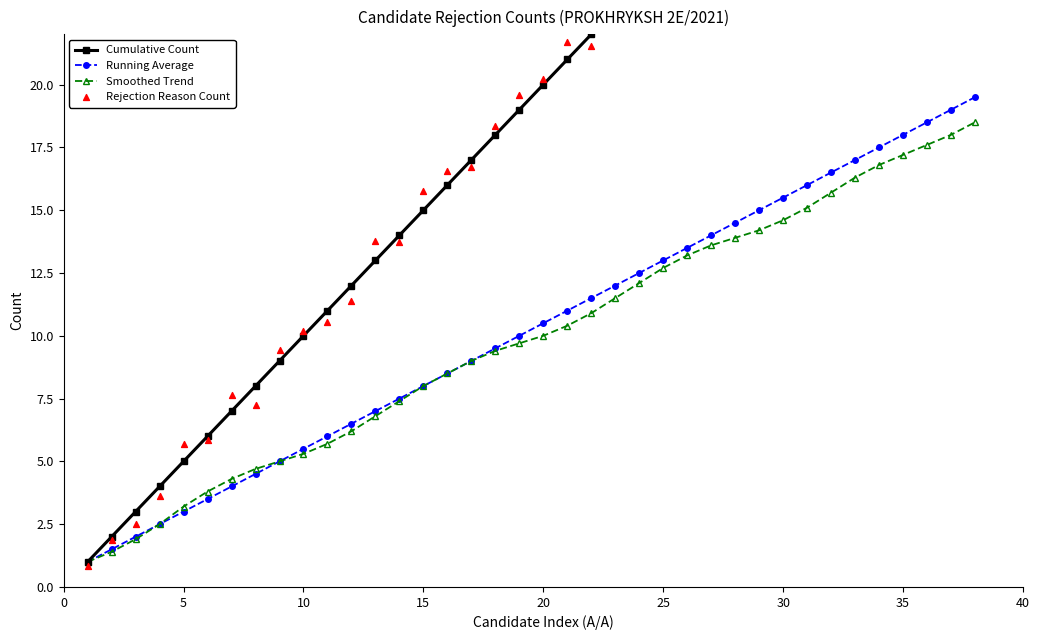

What is the total value across all series at 27?

83.9